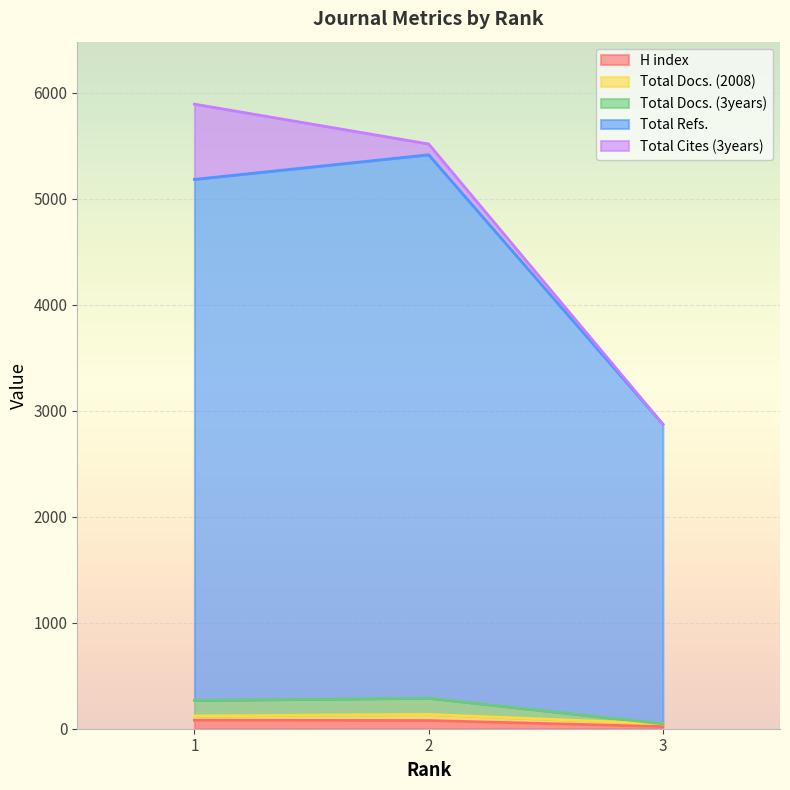

What is the difference between the maximum and second lowest values in the H index series?

3